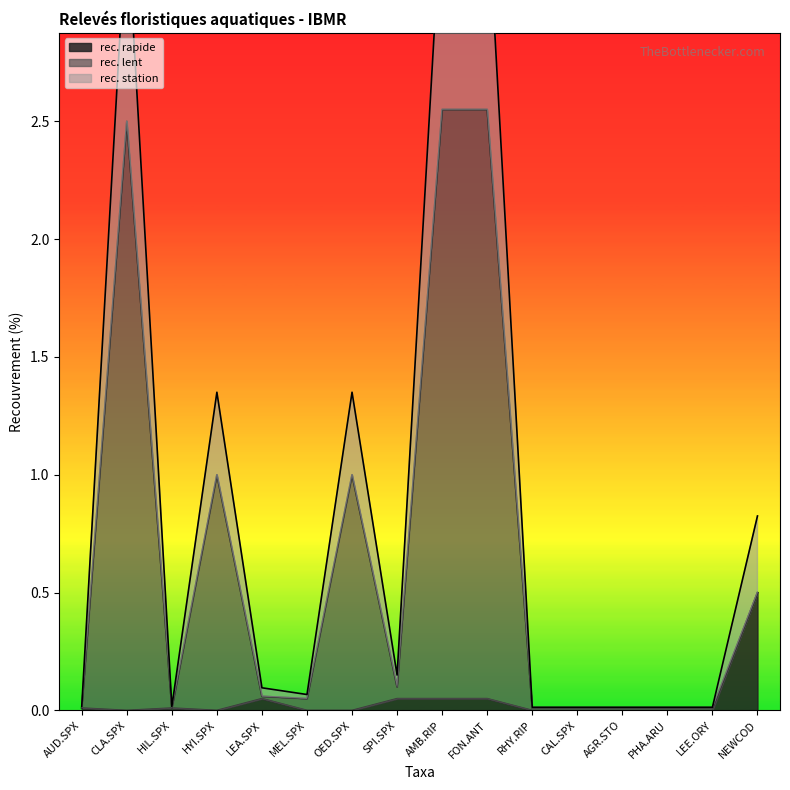

What is the average value of the rec. lent series?

0.6